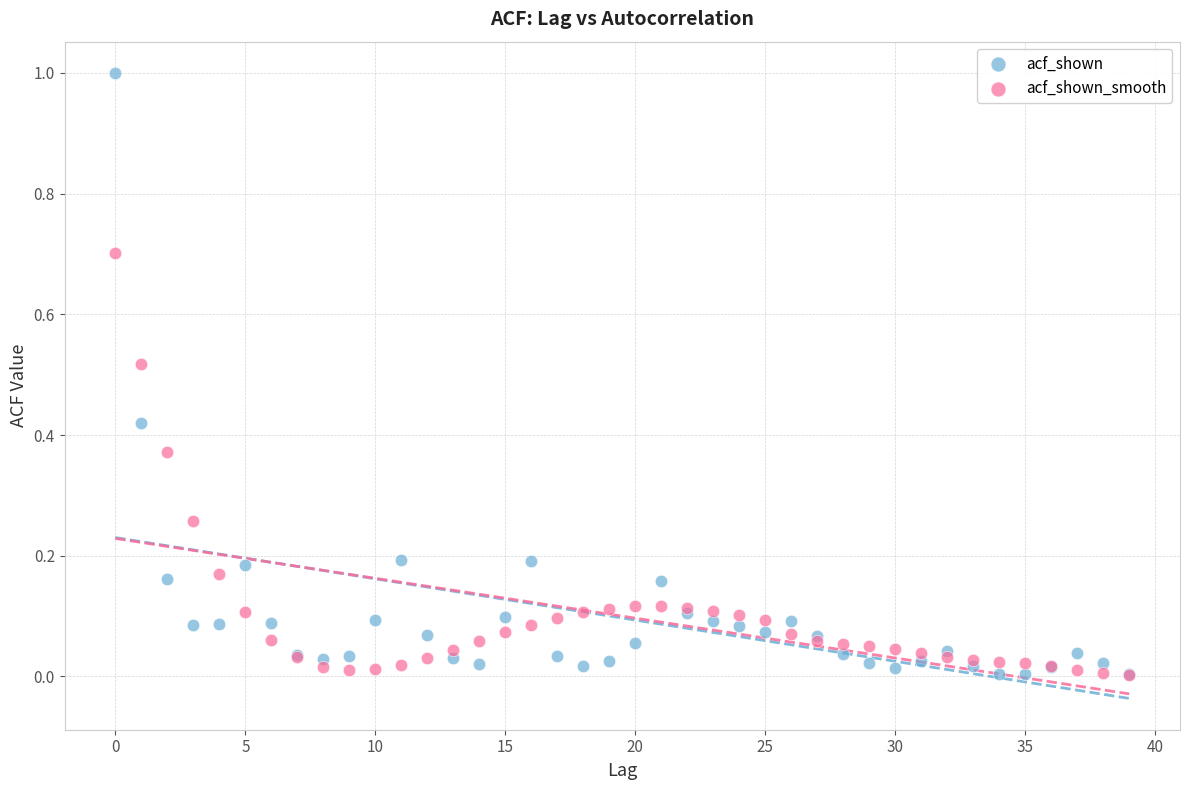

What are all the series names shown in the legend?

acf_shown, acf_shown_smooth